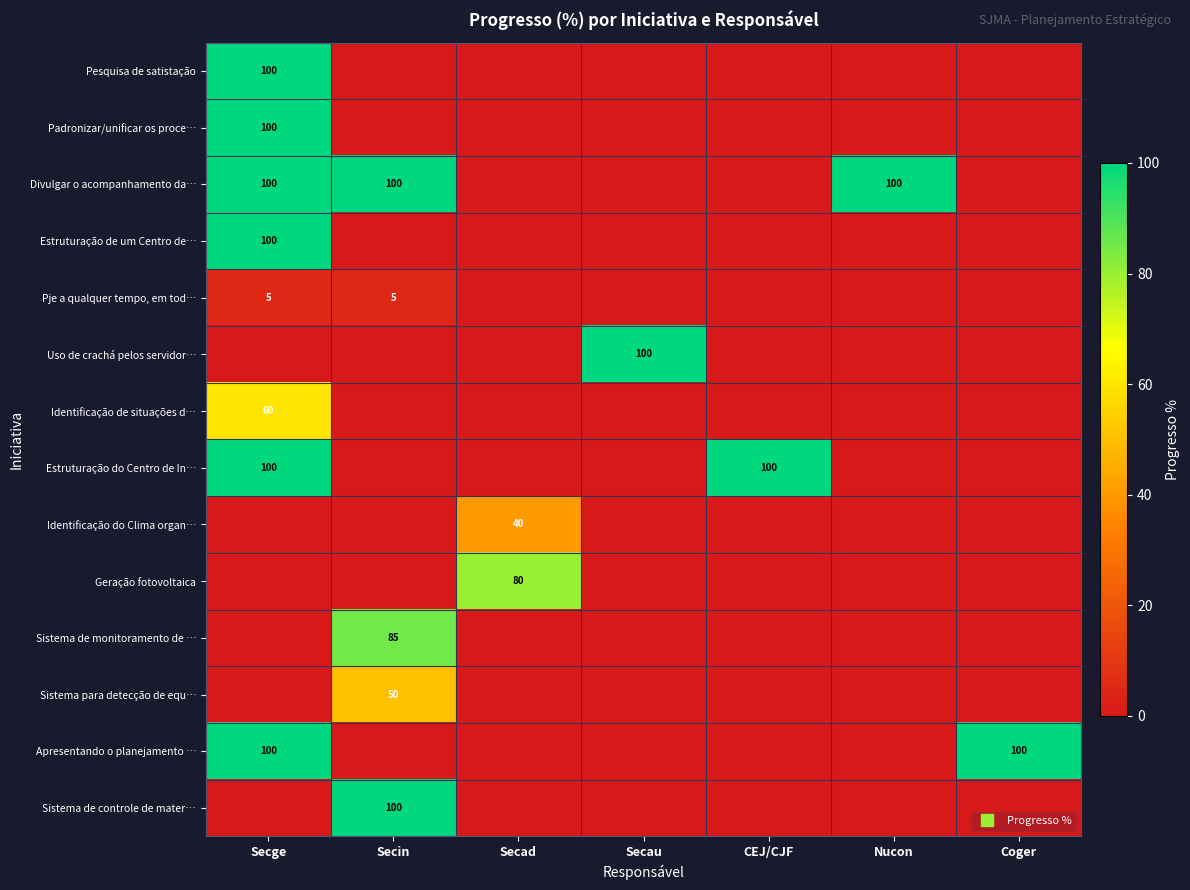

What is the greatest value displayed?

100